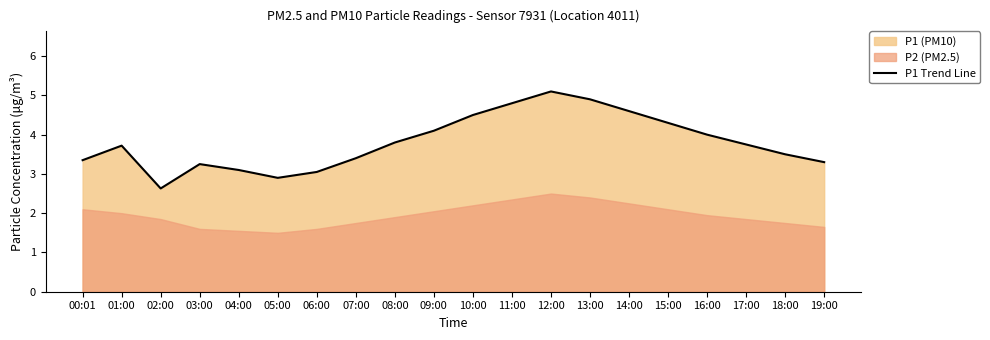

List the labels in order of value, smallest first.

02:00, 05:00, 06:00, 04:00, 03:00, 19:00, 00:01, 07:00, 18:00, 01:00, 17:00, 08:00, 16:00, 09:00, 15:00, 10:00, 14:00, 11:00, 13:00, 12:00